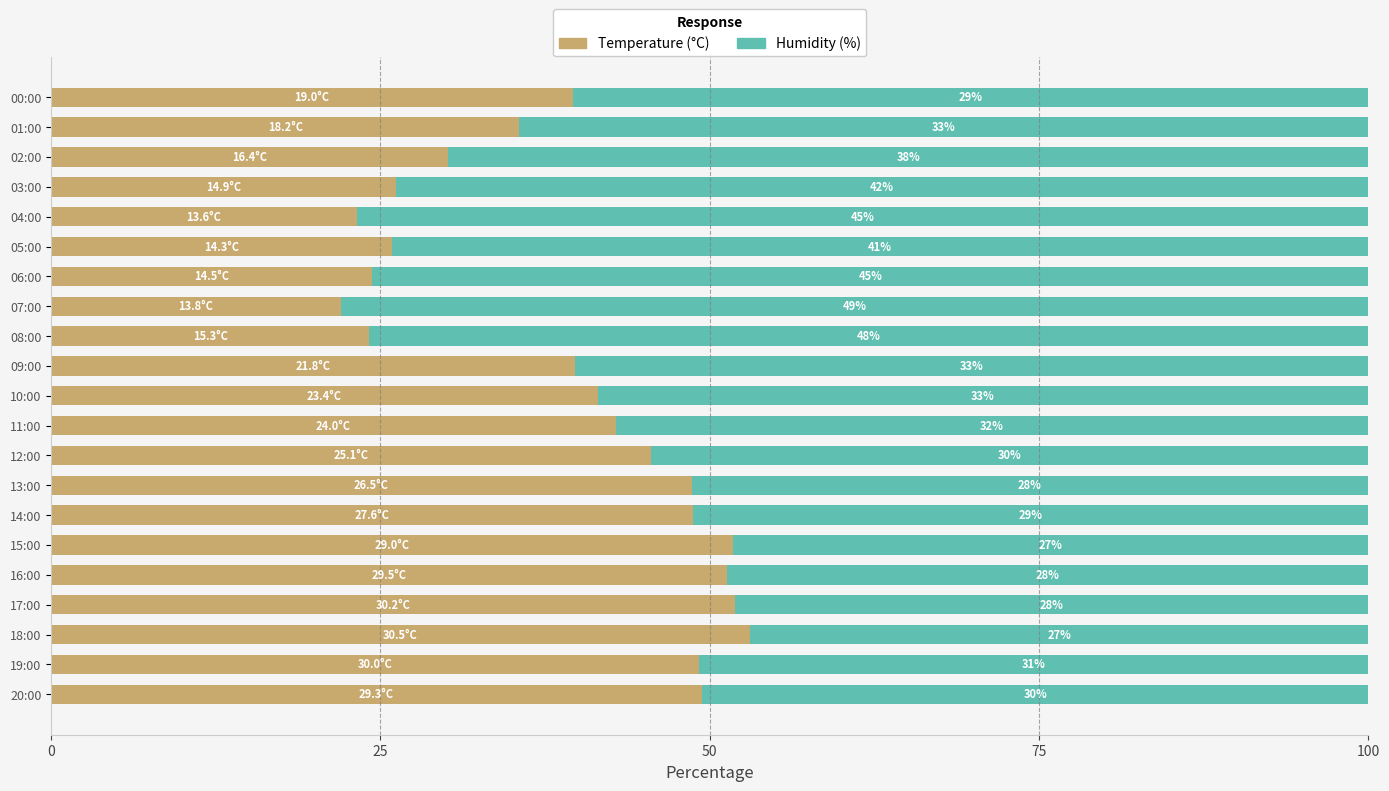

What are all the series names shown in the legend?

Temperature (°C), Humidity (%)